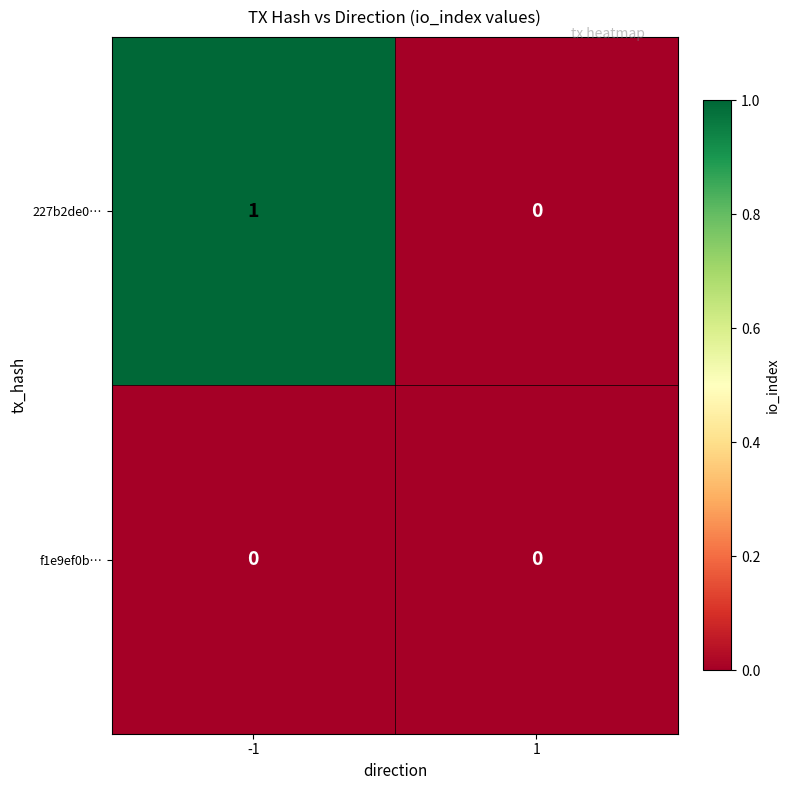

List the series in order of their overall mean, highest first.

227b2de0…, f1e9ef0b…